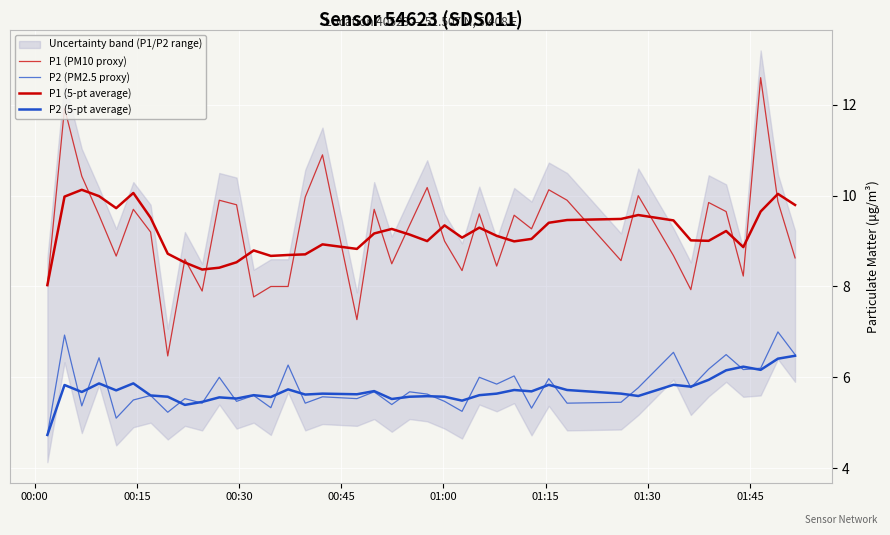

Which series has the widest spread of values?

P1 (PM10 proxy)